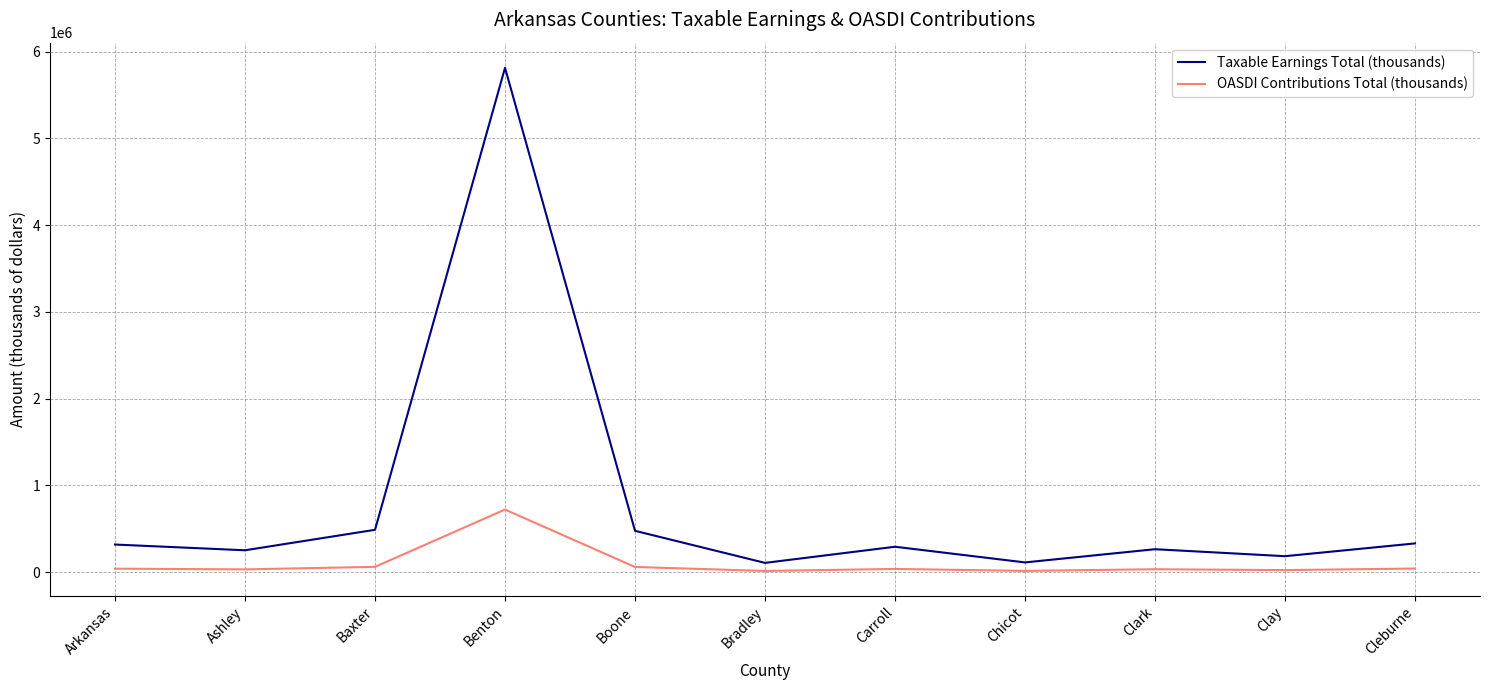

Which label corresponds to the largest value in the chart?

Benton